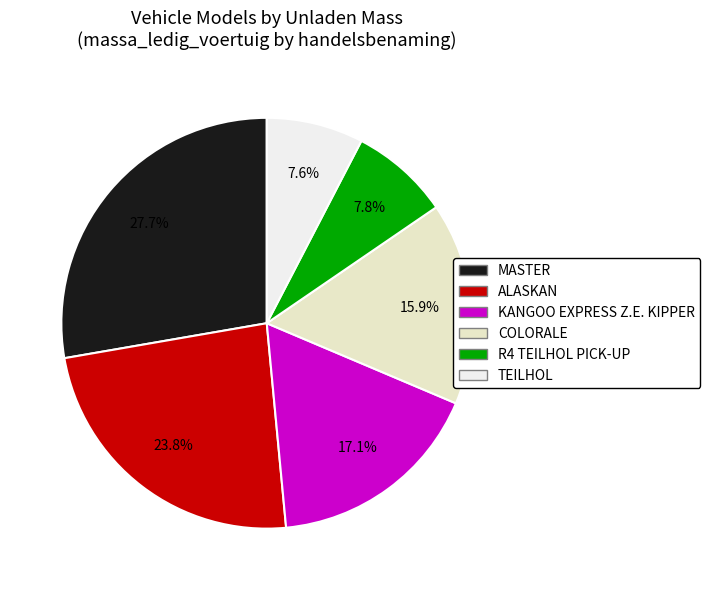

To the nearest percent, what portion does ALASKAN represent?

24%